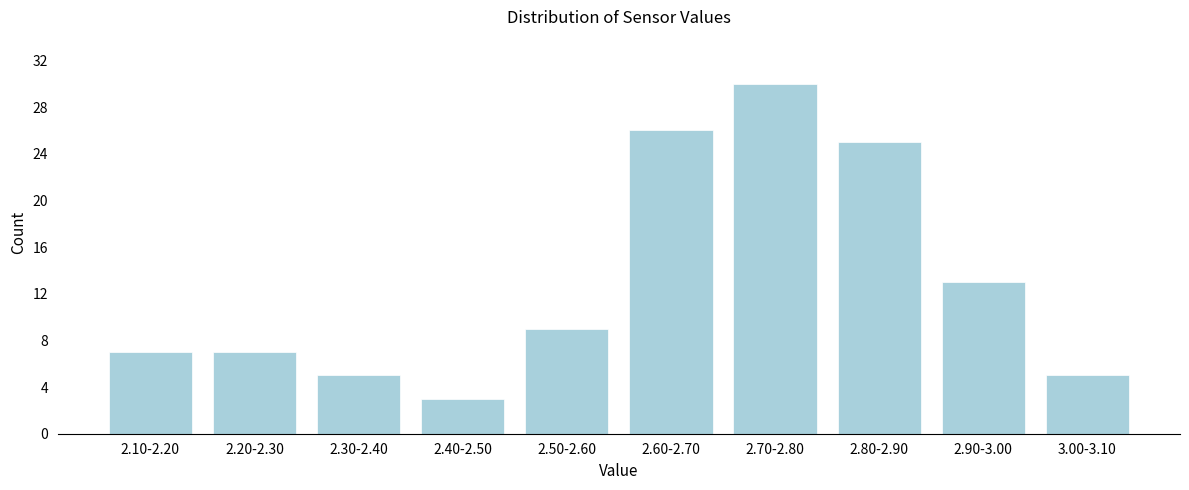

Reading right to left, list all the values displayed in this chart.

5	13	25	30	26	9	3	5	7	7